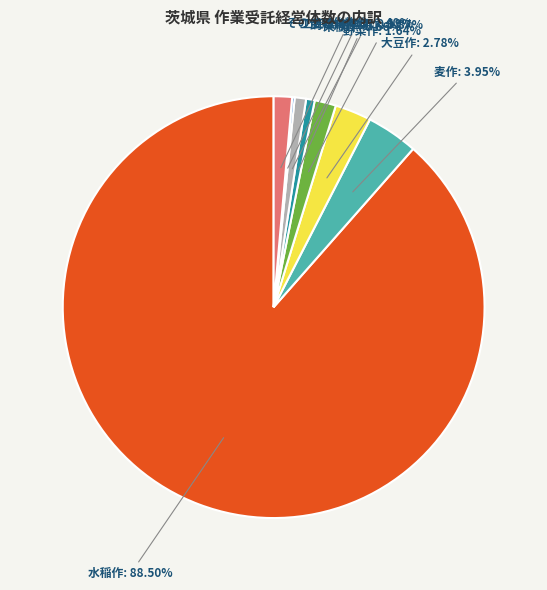

Is there any slice that represents more than half of the pie?

Yes